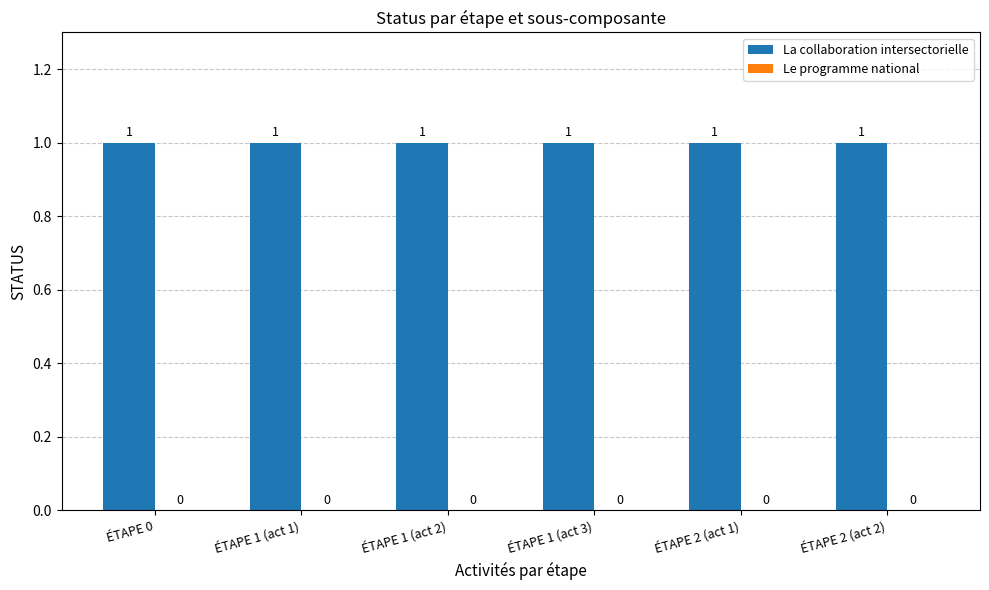

At which category does the chart reach its minimum across all series?

ÉTAPE 0